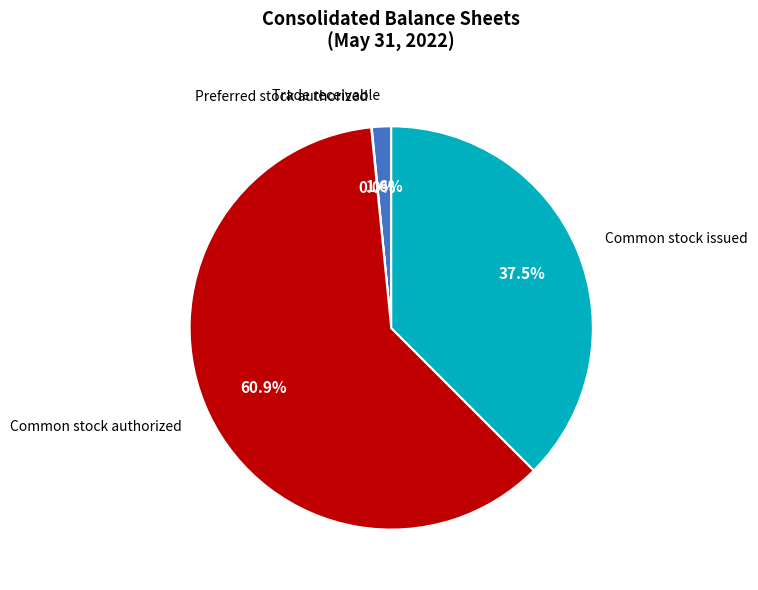

To the nearest percent, what is the difference between the largest and smallest slice percentages?

61%